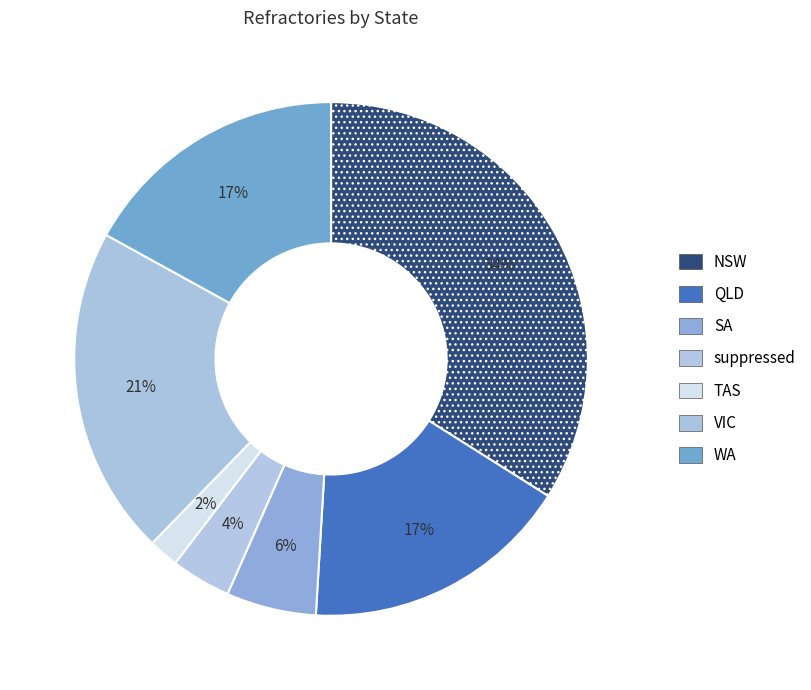

What is the largest slice in the pie chart?

NSW